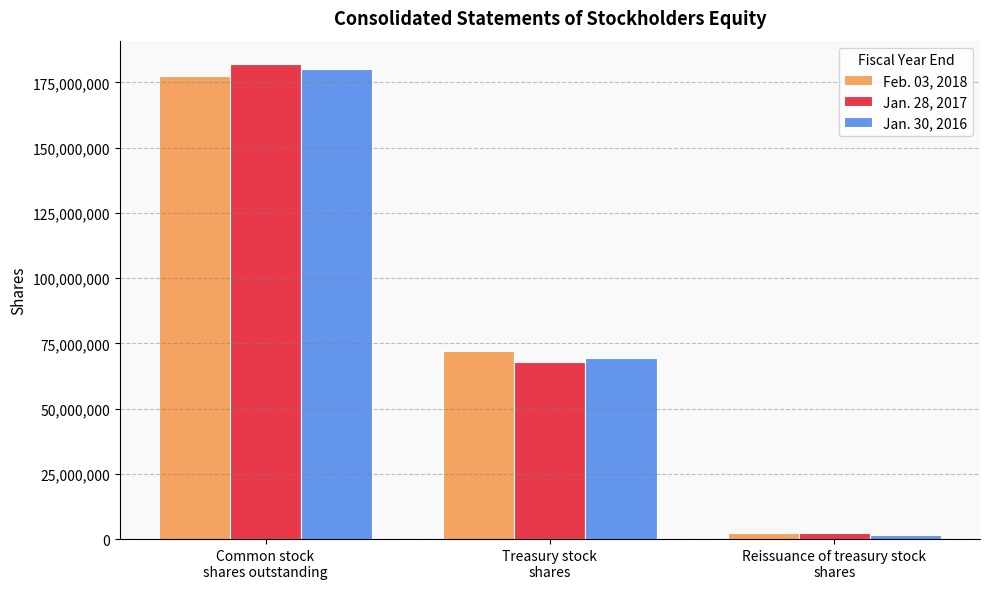

What is the maximum value for Jan. 28, 2017?

181886000